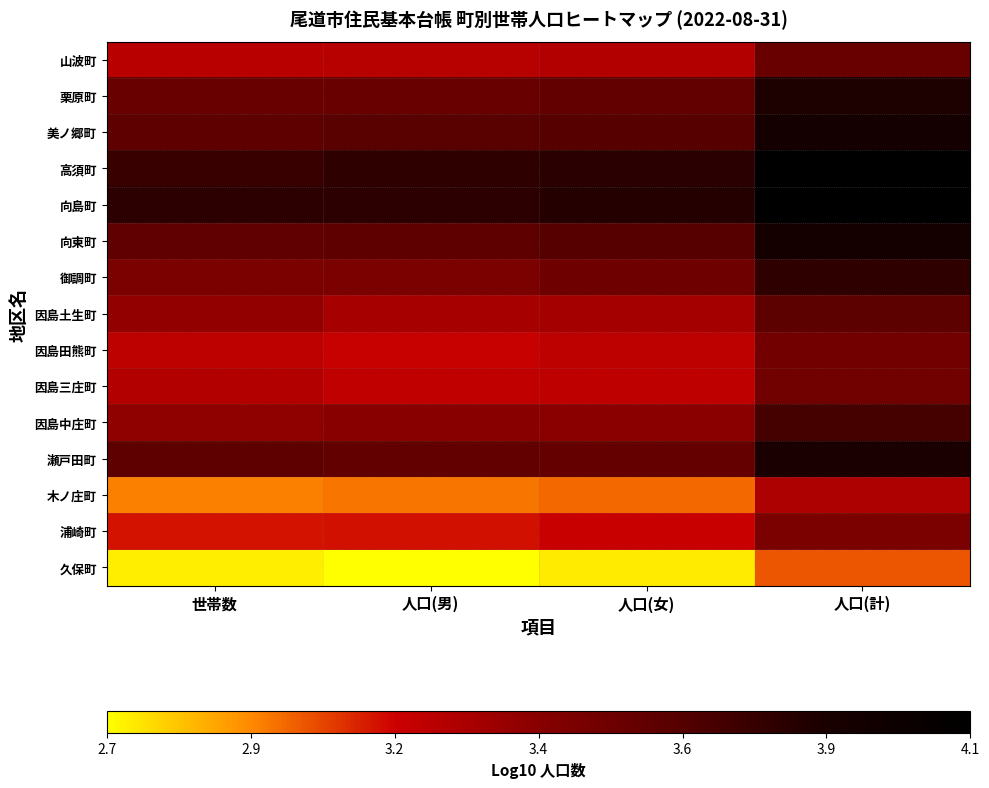

Reading left to right, what are all the values shown in this chart?

山波町: 世帯数=3.2	人口(男)=3.2	人口(女)=3.3	人口(計)=3.6
栗原町: 世帯数=3.6	人口(男)=3.6	人口(女)=3.6	人口(計)=3.9
美ノ郷町: 世帯数=3.6	人口(男)=3.6	人口(女)=3.6	人口(計)=3.9
高須町: 世帯数=3.8	人口(男)=3.8	人口(女)=3.8	人口(計)=4.1
向島町: 世帯数=3.8	人口(男)=3.8	人口(女)=3.8	人口(計)=4.1
向東町: 世帯数=3.6	人口(男)=3.6	人口(女)=3.6	人口(計)=3.9
御調町: 世帯数=3.5	人口(男)=3.5	人口(女)=3.5	人口(計)=3.8
因島土生町: 世帯数=3.4	人口(男)=3.3	人口(女)=3.3	人口(計)=3.6
因島田熊町: 世帯数=3.2	人口(男)=3.2	人口(女)=3.2	人口(計)=3.5
因島三庄町: 世帯数=3.3	人口(男)=3.2	人口(女)=3.2	人口(計)=3.5
因島中庄町: 世帯数=3.4	人口(男)=3.4	人口(女)=3.4	人口(計)=3.7
瀬戸田町: 世帯数=3.6	人口(男)=3.6	人口(女)=3.6	人口(計)=3.9
木ノ庄町: 世帯数=3.0	人口(男)=3.0	人口(女)=3.0	人口(計)=3.3
浦崎町: 世帯数=3.1	人口(男)=3.1	人口(女)=3.2	人口(計)=3.5
久保町: 世帯数=2.7	人口(男)=2.7	人口(女)=2.7	人口(計)=3.0